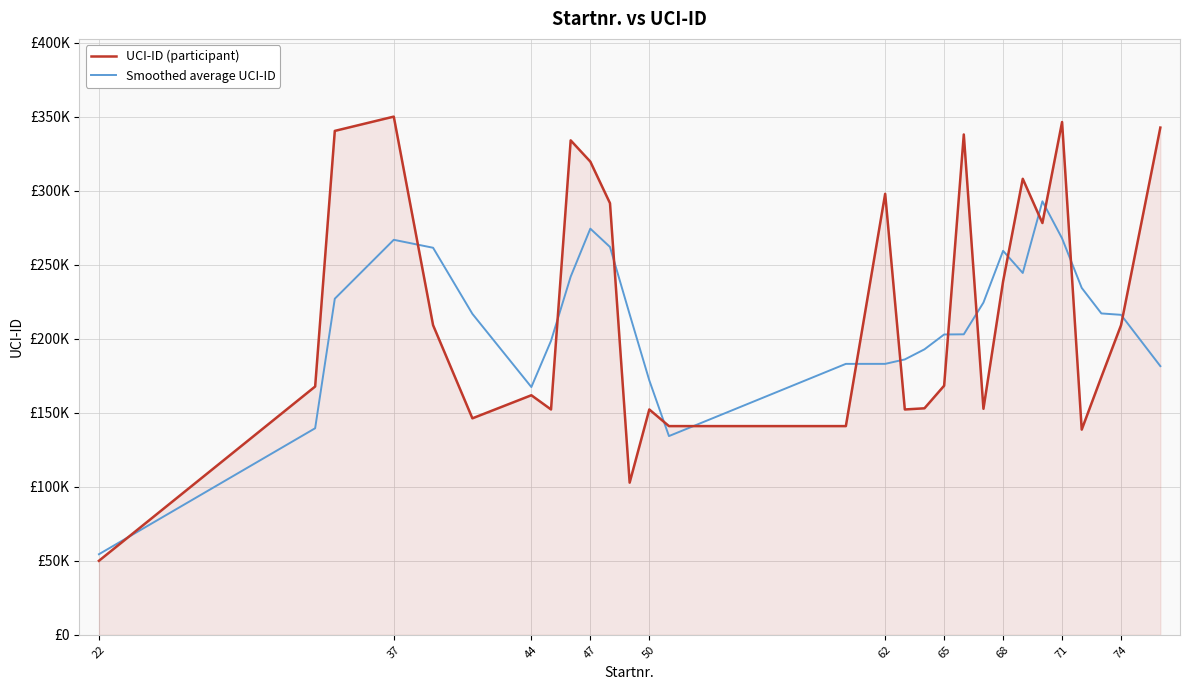

What is the difference between the maximum and minimum values in the UCI-ID (participant) series?

300000.0